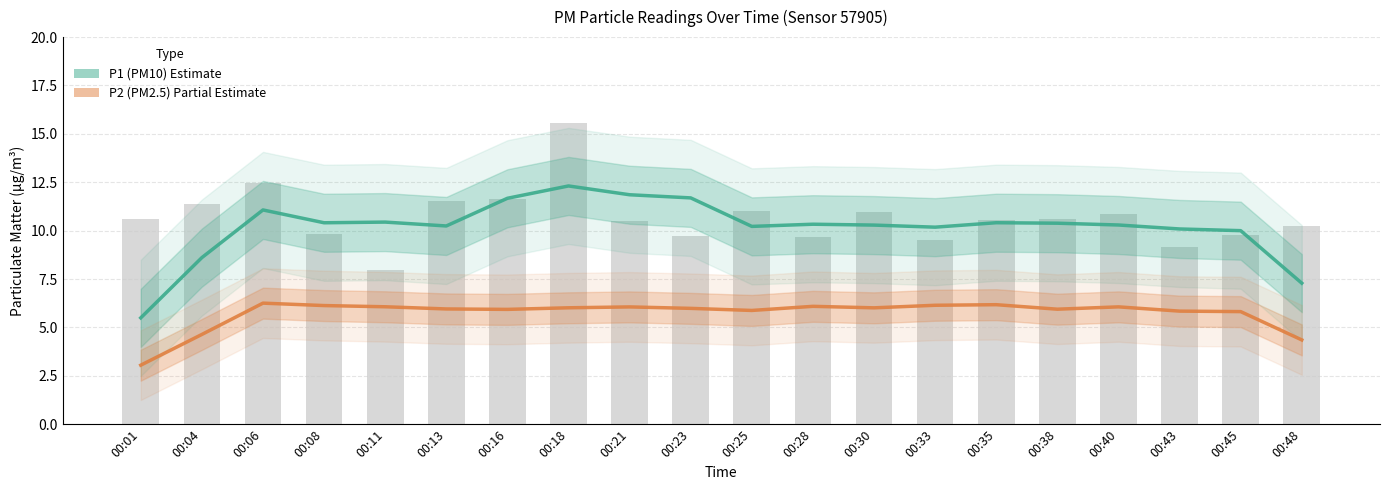

At which label does P2 (PM2.5) first exceed 6?

00:06